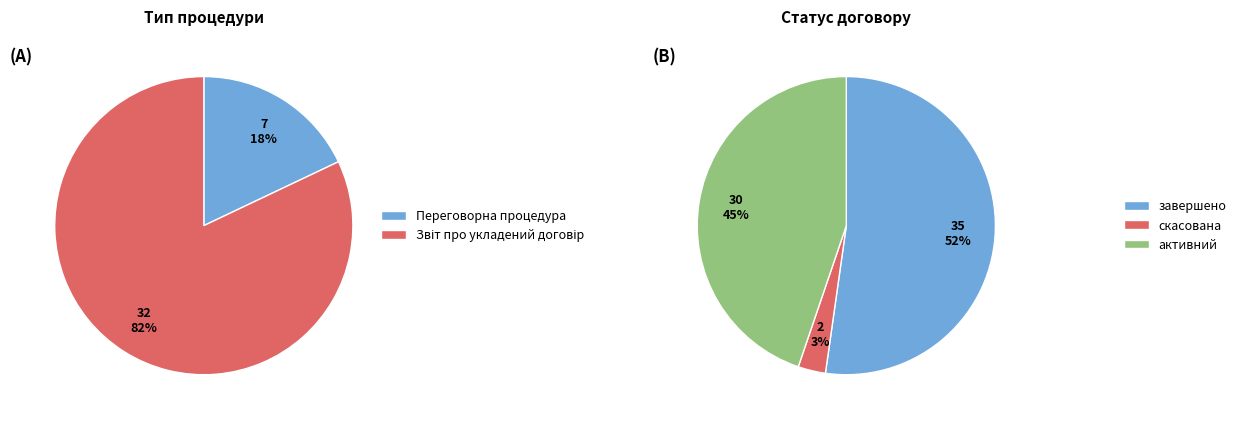

What is the ratio of the value at активний to the value at Звіт про укладений договір?

0.9